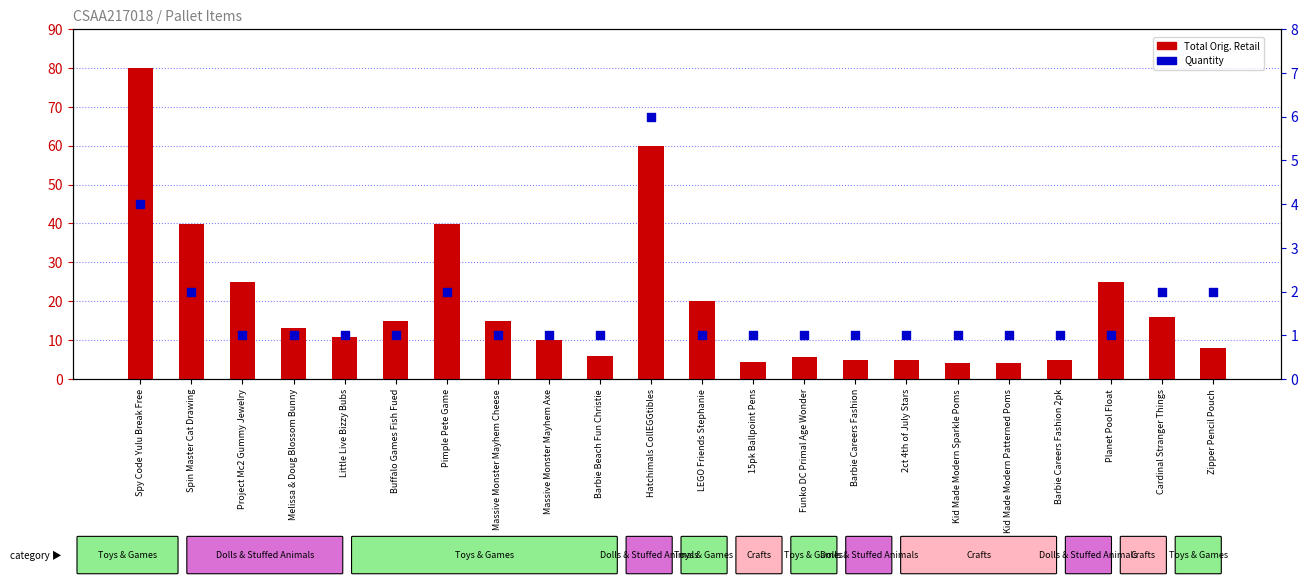

What are all the series names shown in the legend?

Total Orig. Retail, Quantity